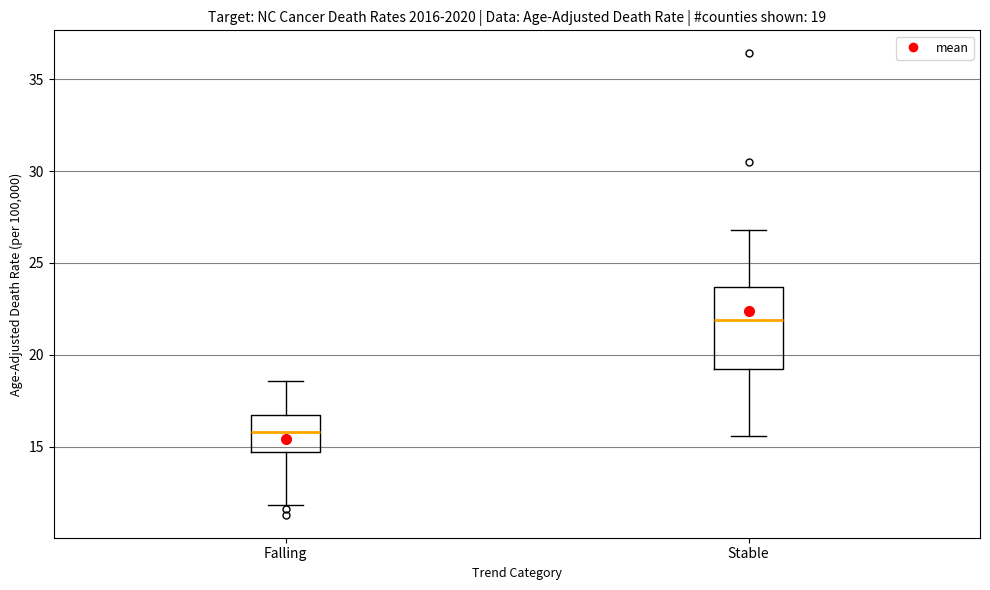

Comparing the boxes themselves (not the whiskers), which one is the tallest?

Stable